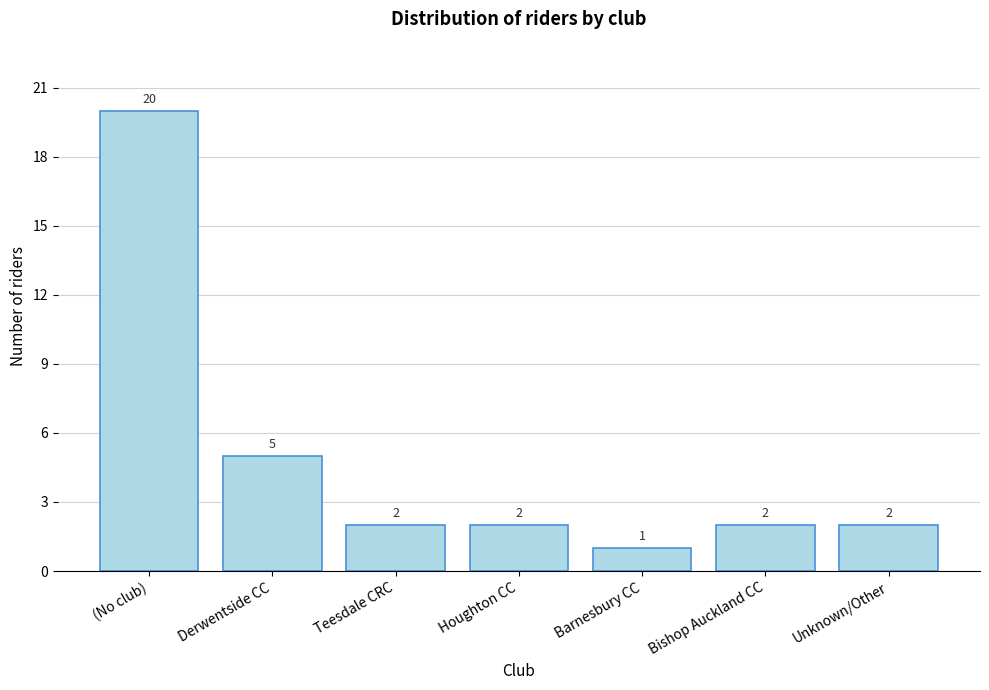

Reading left to right, what are all the values shown in this chart?

(No club)=20	Derwentside CC=5	Teesdale CRC=2	Houghton CC=2	Barnesbury CC=1	Bishop Auckland CC=2	Unknown/Other=2